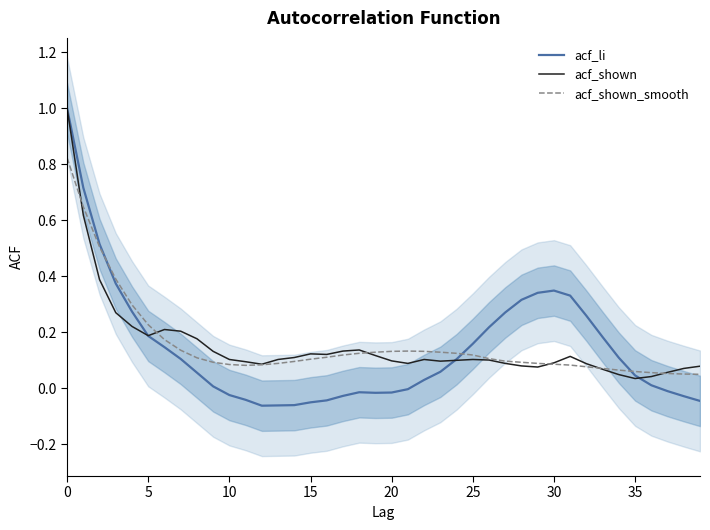

What is the total value across all series at 30?

0.5